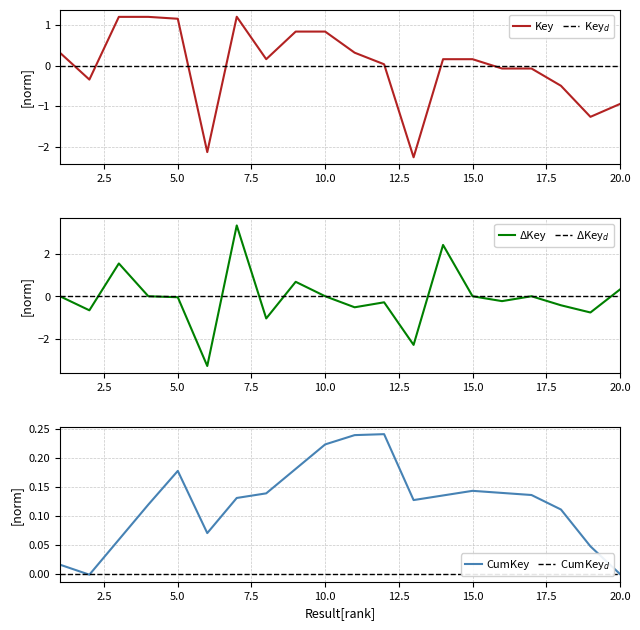

Between 15 and 14, which is larger?

15